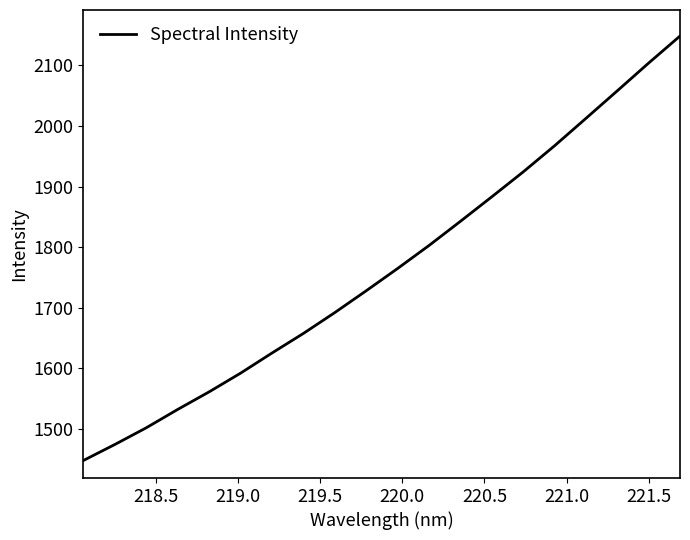

What is the maximum value shown in the chart?

2148.4